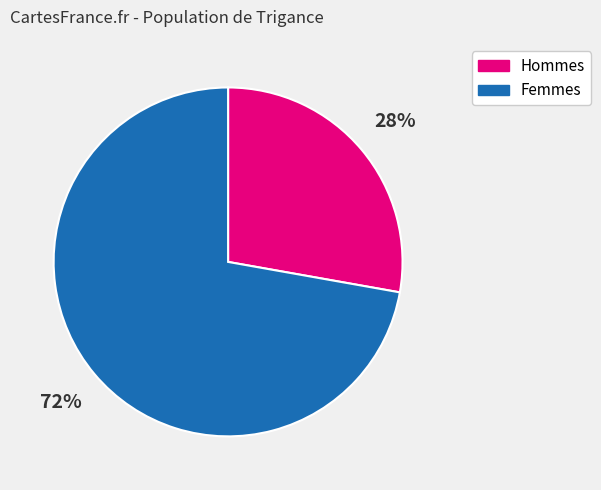

What percentage is the Hommes slice, to the nearest percent?

28%